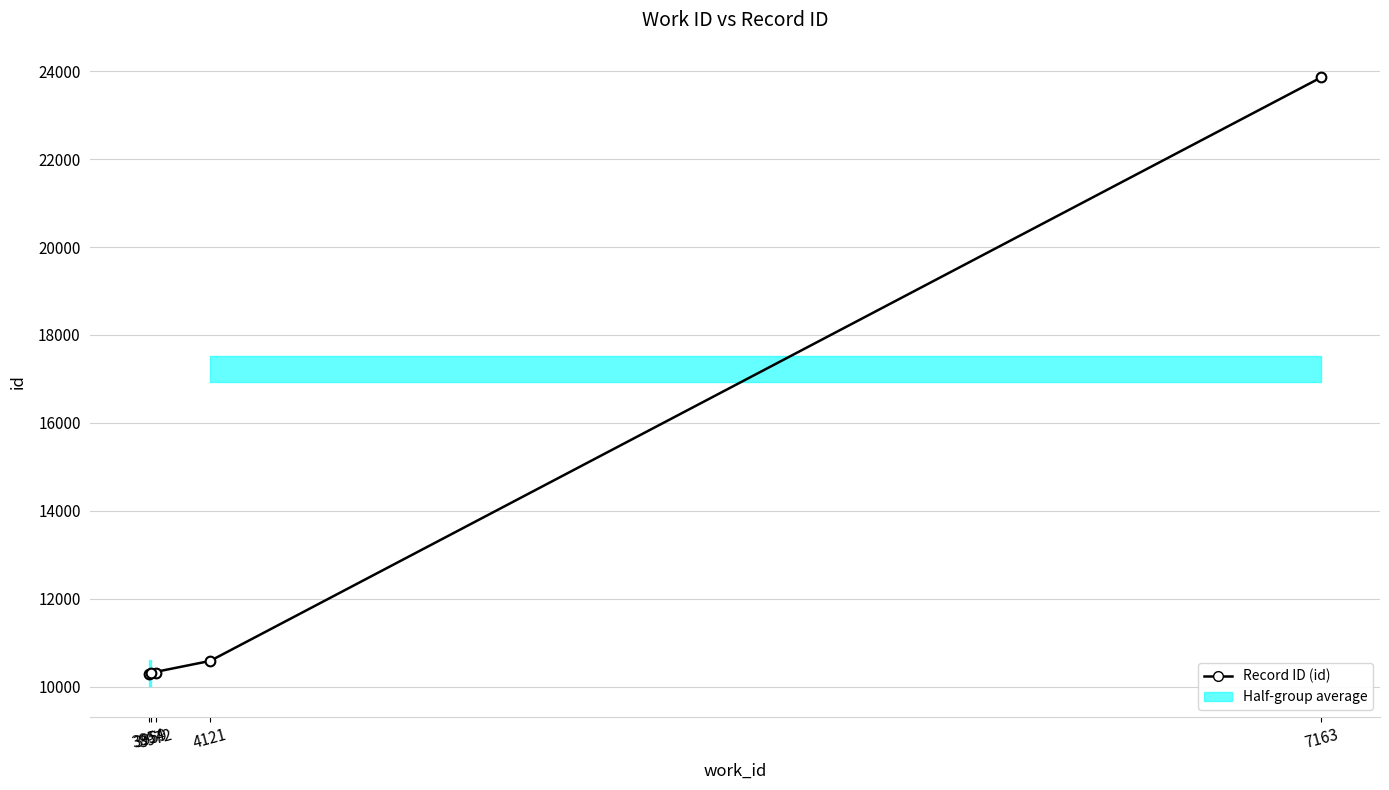

Is it true that the value at 7163 is 23861?

True